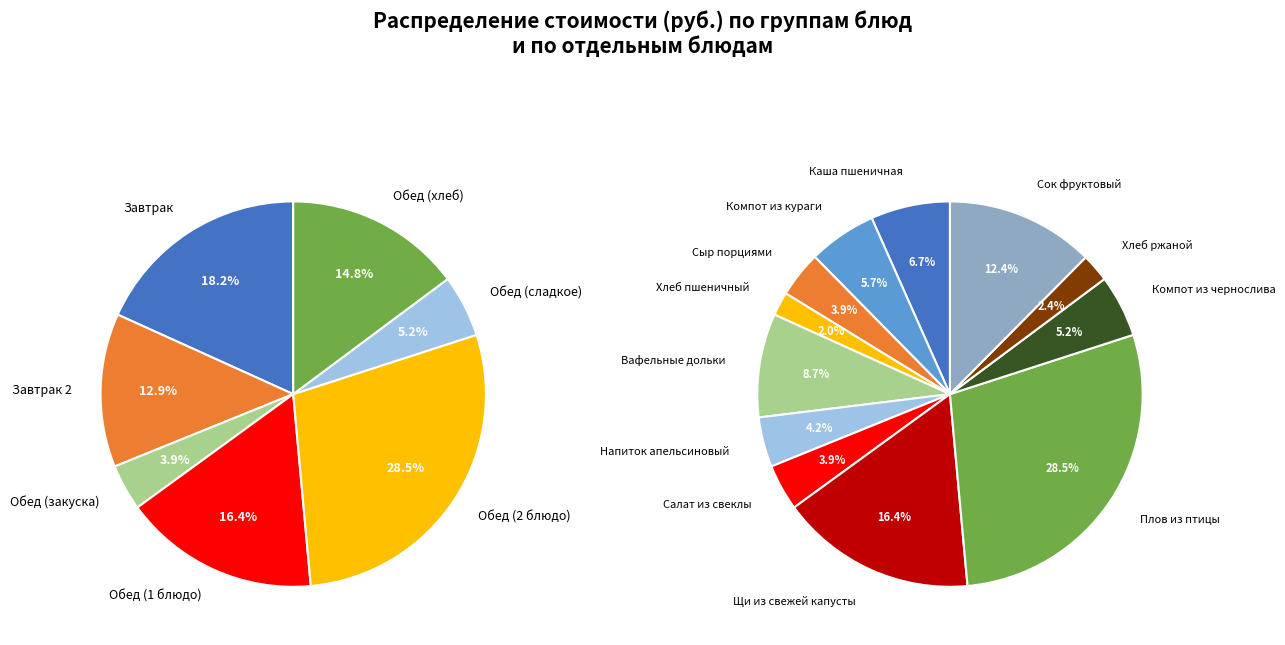

What is the largest slice in the pie chart?

Плов из птицы